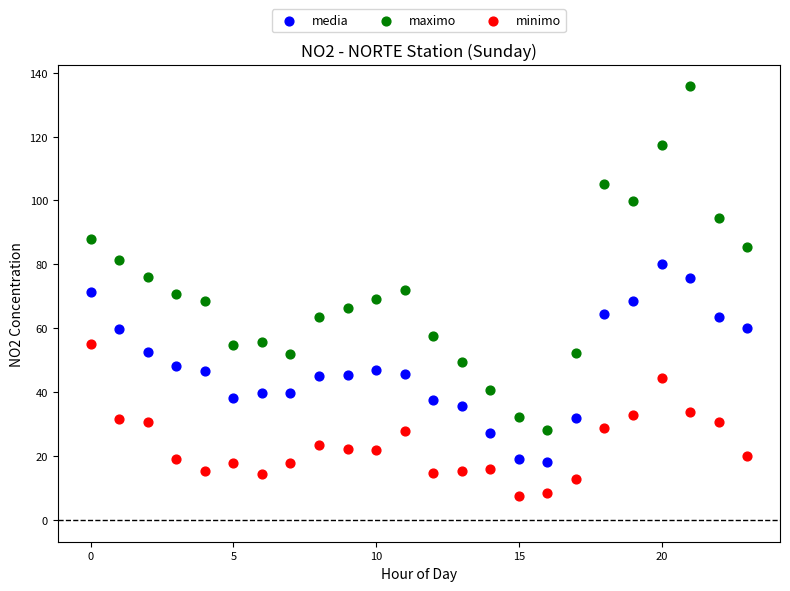

Across all data points, what is the range of Y values (max minus min)?

128.2